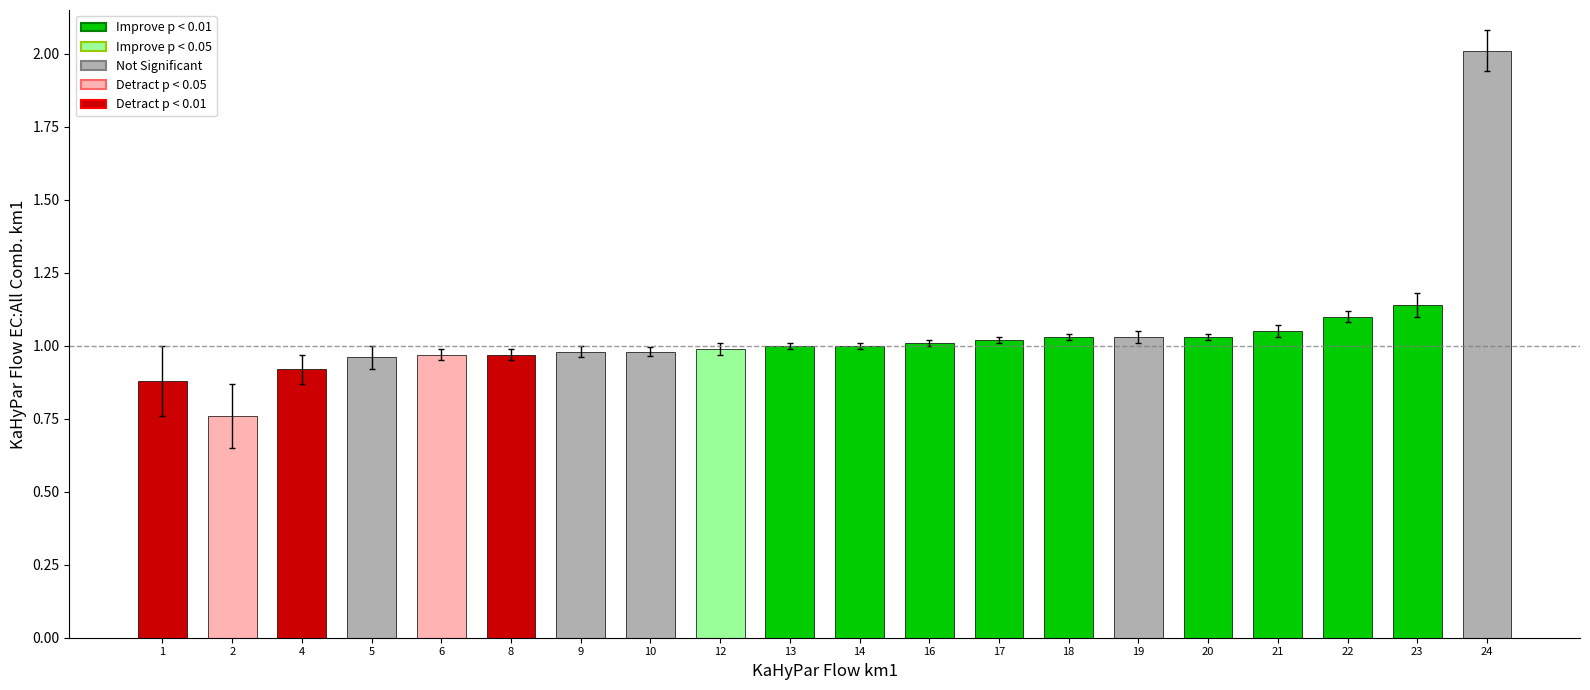

Count the number of data series in this chart.

1